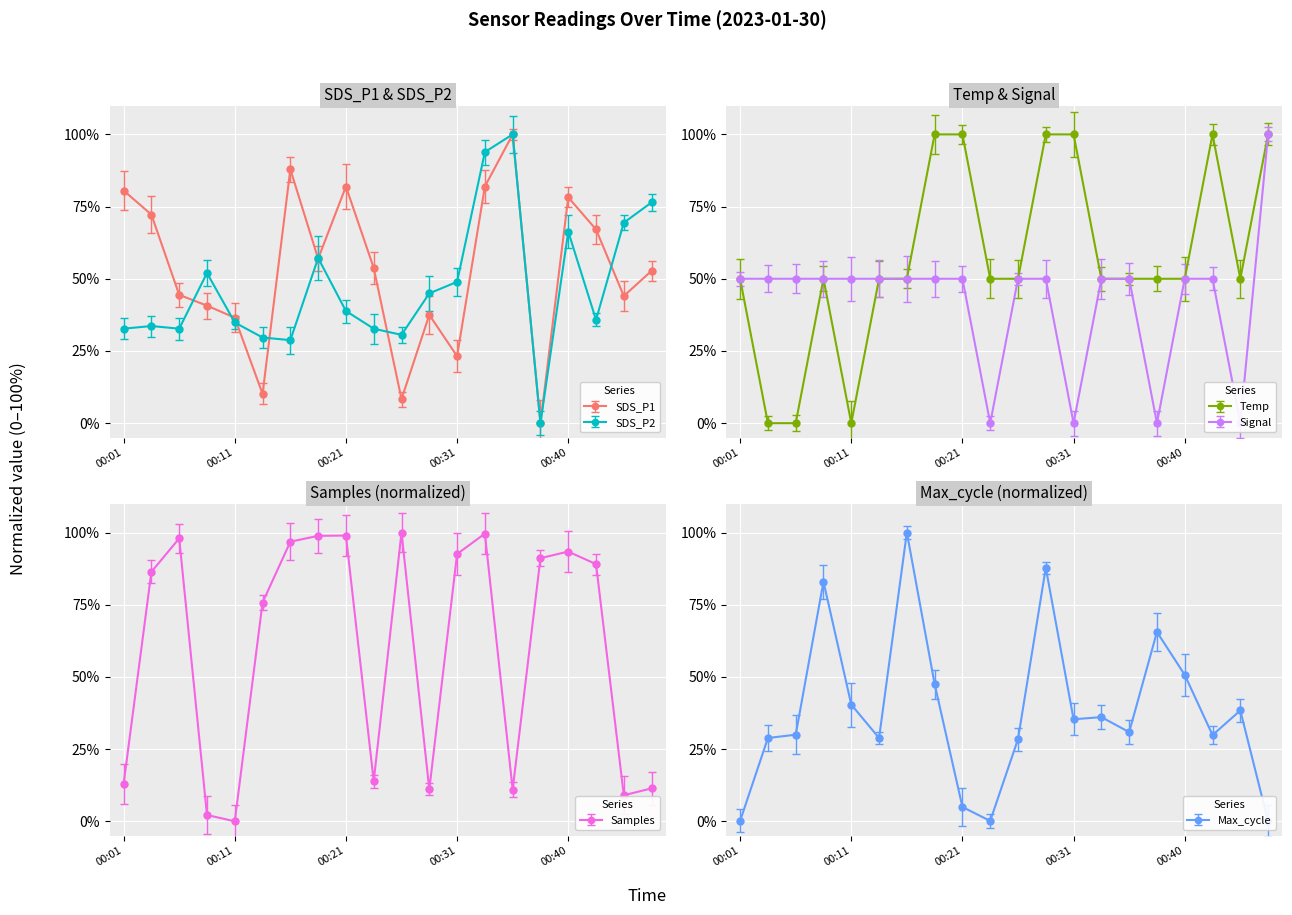

At which category does Samples_norm reach its first local valley?

00:11